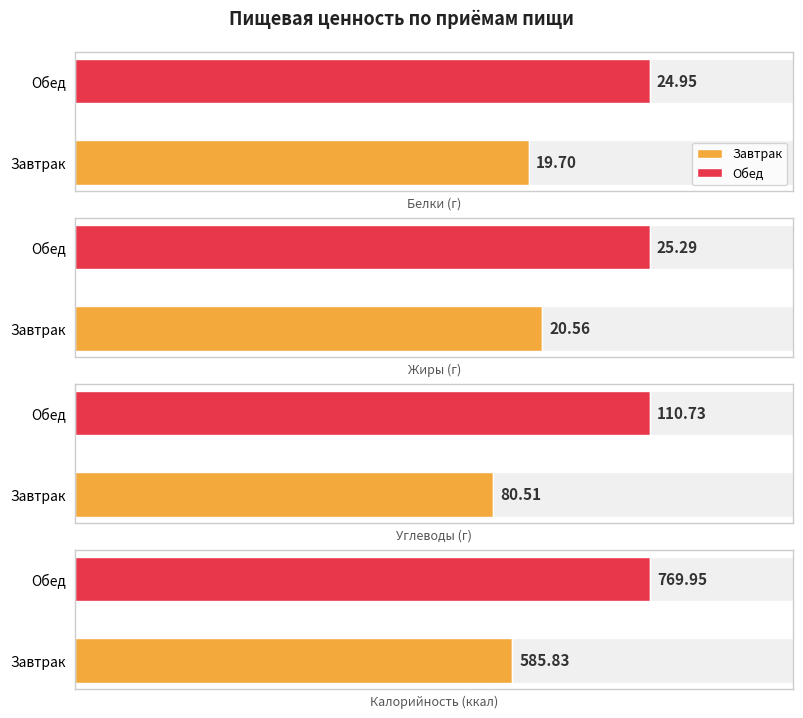

Reading left to right, list all the values displayed in this chart.

Белки: 19.7	24.9
Жиры: 20.6	25.3
Углеводы: 80.5	110.7
Калорийность: 585.8	770.0